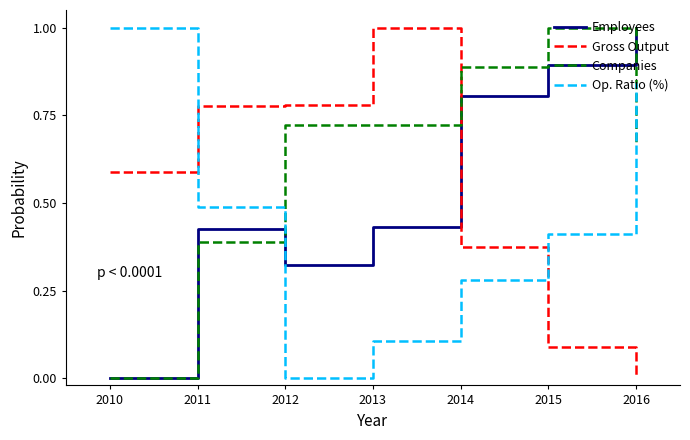

Which series changed the most between 2010 and 2012?

Op. Ratio (%)